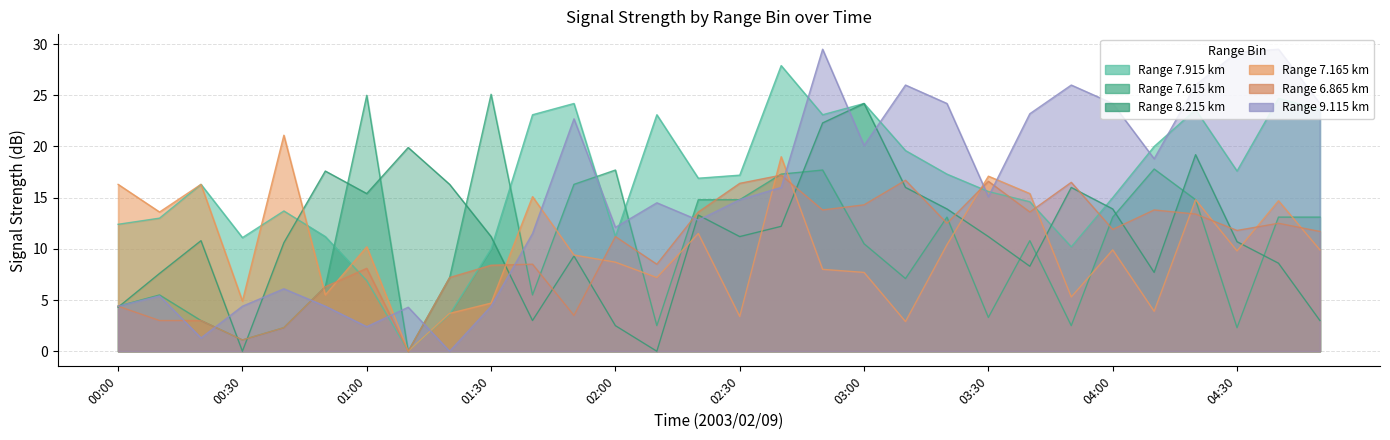

What is the difference between the 8.215 values at 04:40 and 04:20?

10.6